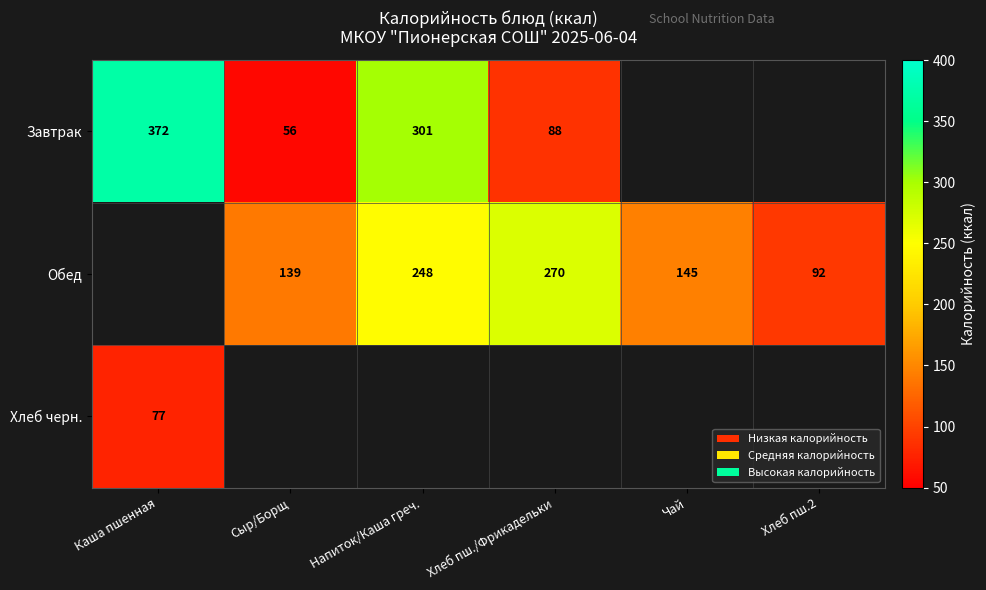

True or false: Завтрак has a value of 301.0 at Напиток/Каша греч..

True